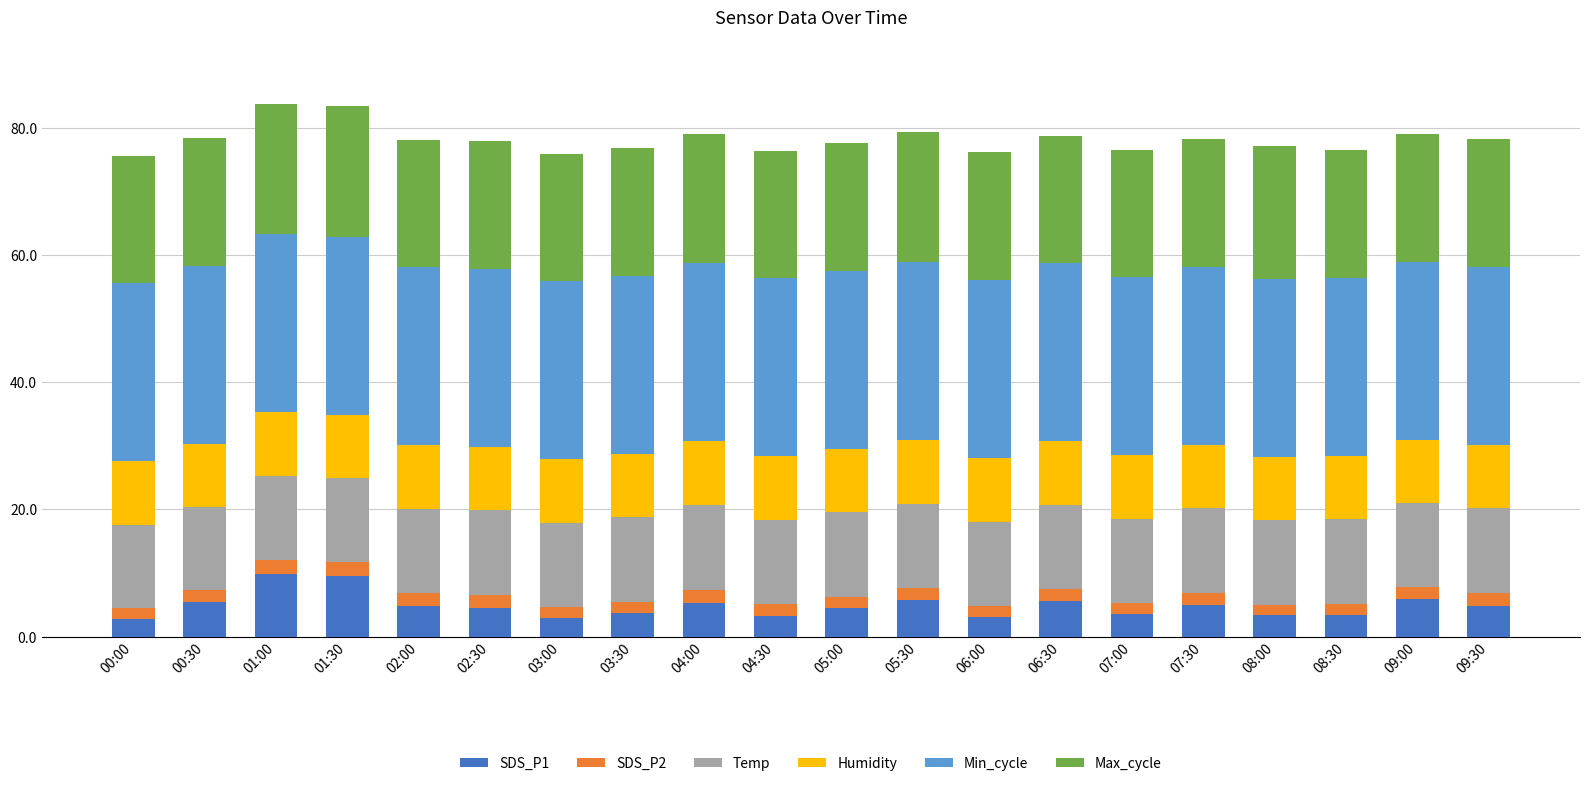

True or false: SDS_P1 has a value of 5.6 at 06:30.

True